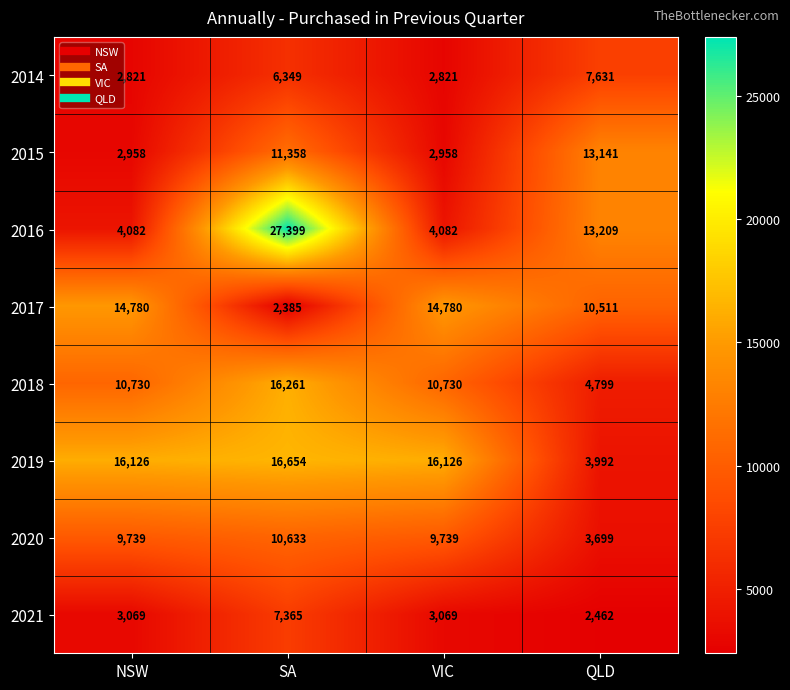

What is the greatest value displayed?

27399